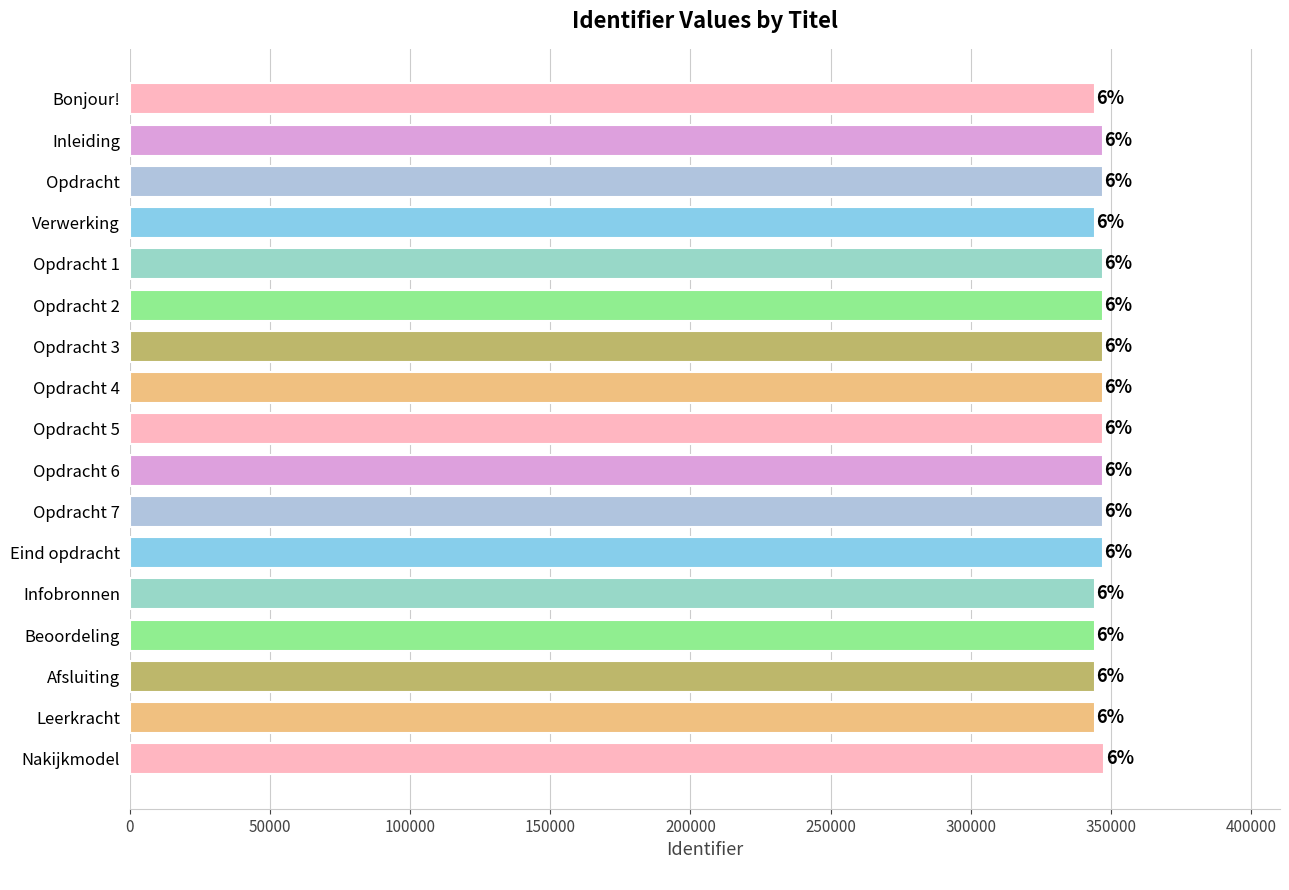

List the labels in order of value, largest first.

Nakijkmodel, Eind opdracht, Opdracht 6, Opdracht 7, Opdracht 5, Opdracht 4, Opdracht 3, Opdracht 2, Opdracht 1, Opdracht, Inleiding, Leerkracht, Afsluiting, Beoordeling, Infobronnen, Verwerking, Bonjour!